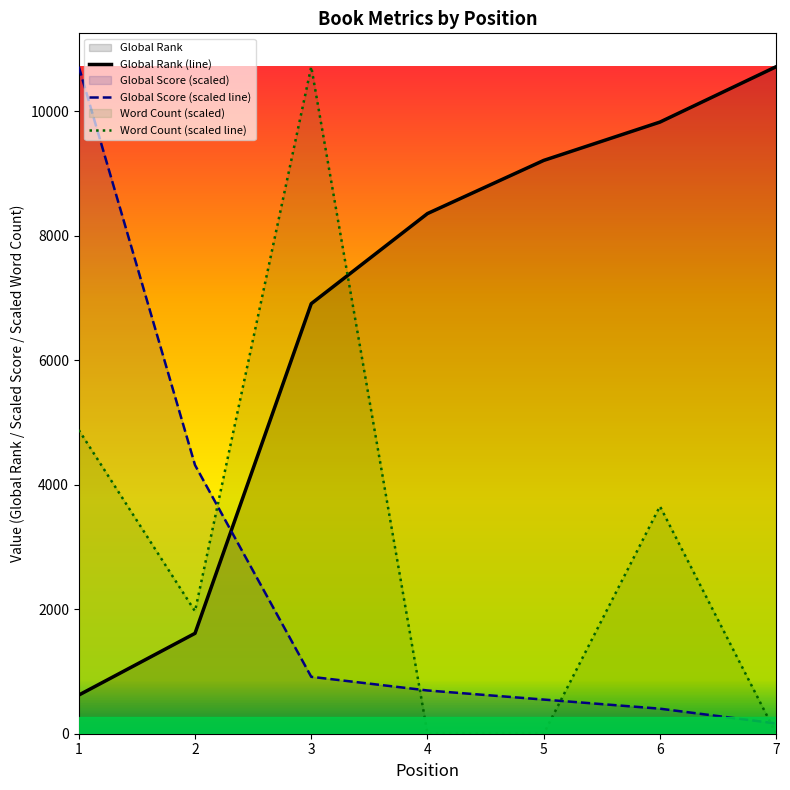

List the series in order of their peak value, highest first.

Global Rank, Global Score, Word Count